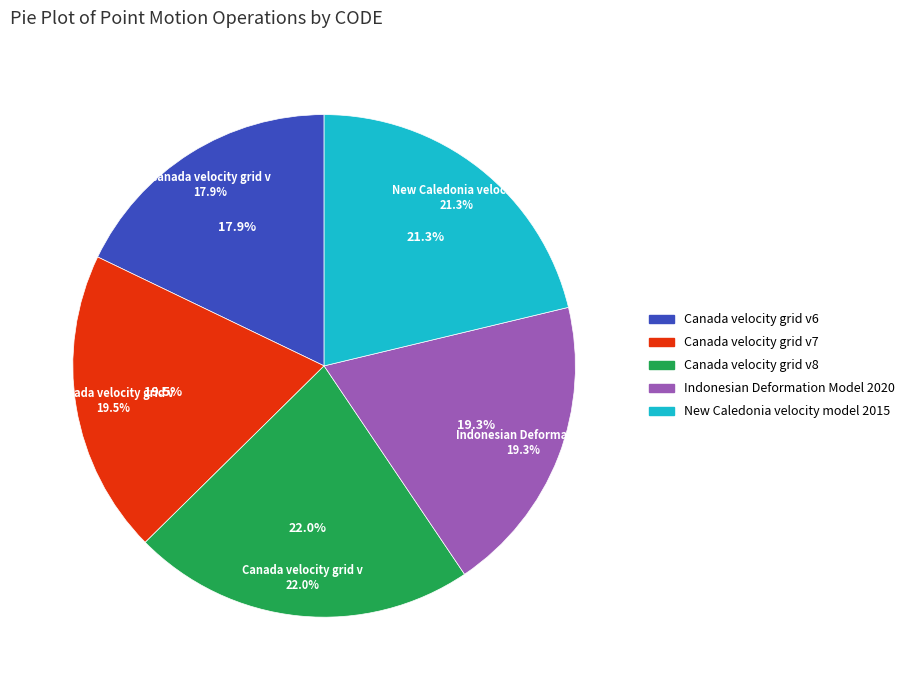

Do Canada velocity grid v8 and Canada velocity grid v7 together represent more than half of the pie?

No